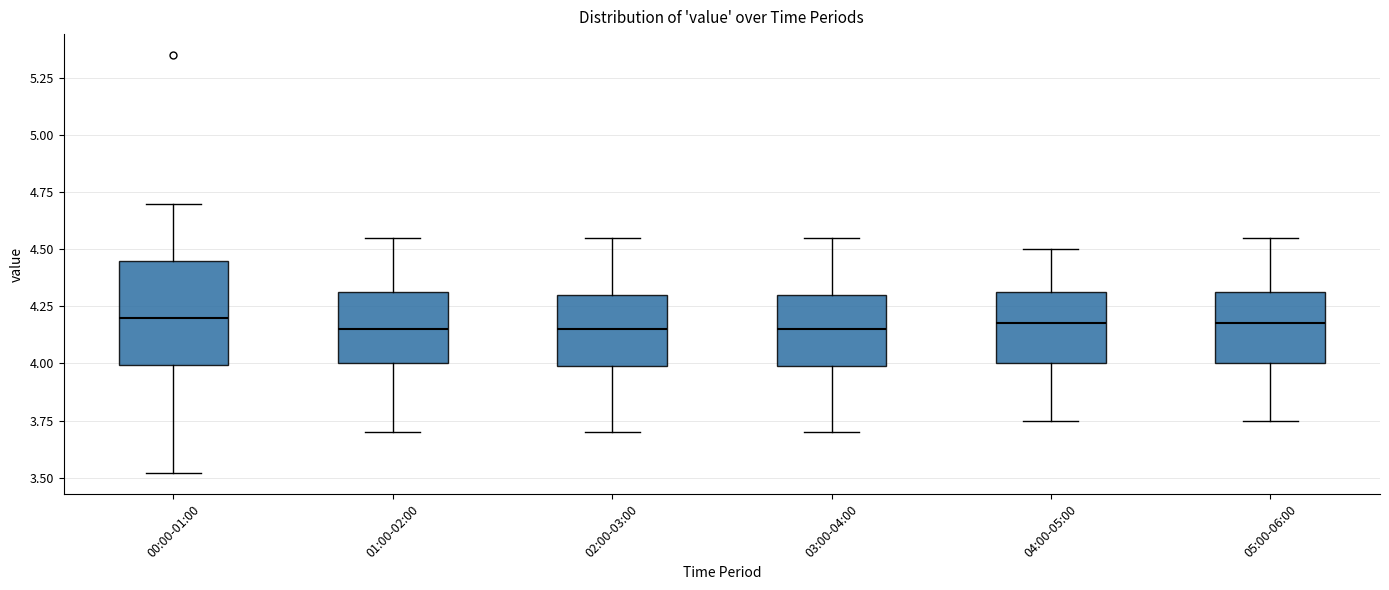

Reading left to right, read every box against the y-axis: the position of its median line, the range the box covers, and the ends of its whiskers. The values are not printed on the chart, so give them approximately, as read against the axis.

00:00-01:00: median 4.20, box 4.00 to 4.45, whiskers 3.50 to 4.70
01:00-02:00: median 4.15, box 4.00 to 4.30, whiskers 3.70 to 4.55
02:00-03:00: median 4.15, box 4.00 to 4.30, whiskers 3.70 to 4.55
03:00-04:00: median 4.15, box 4.00 to 4.30, whiskers 3.70 to 4.55
04:00-05:00: median 4.20, box 4.00 to 4.30, whiskers 3.75 to 4.50
05:00-06:00: median 4.20, box 4.00 to 4.30, whiskers 3.75 to 4.55